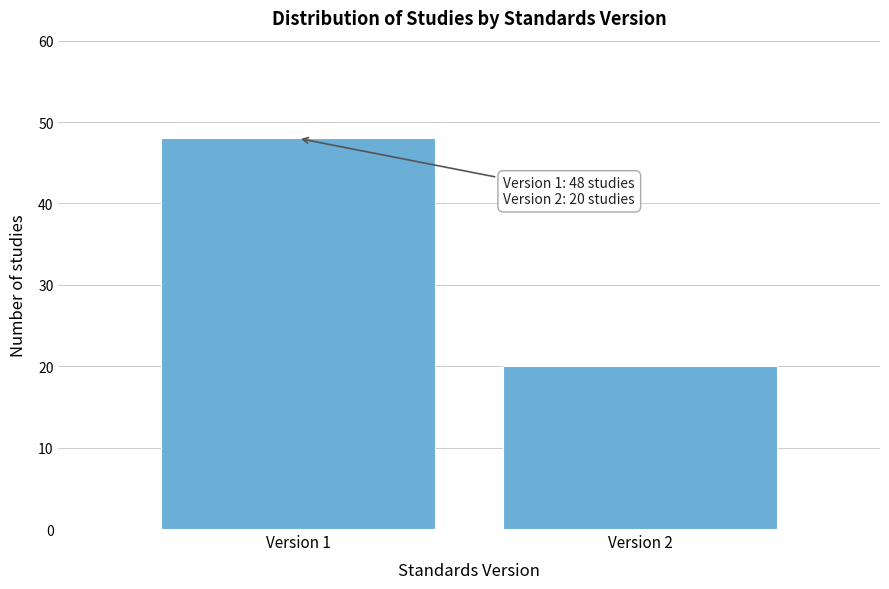

Reading left to right, what are all the values shown in this chart?

Version 1=48	Version 2=20